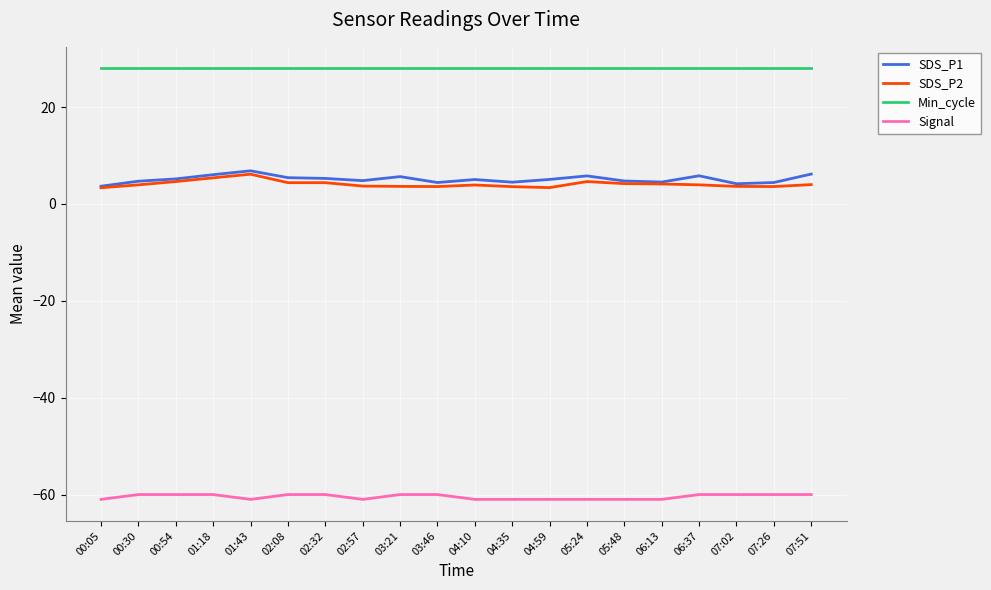

What is the difference between the maximum and minimum values in the Signal series?

1.0